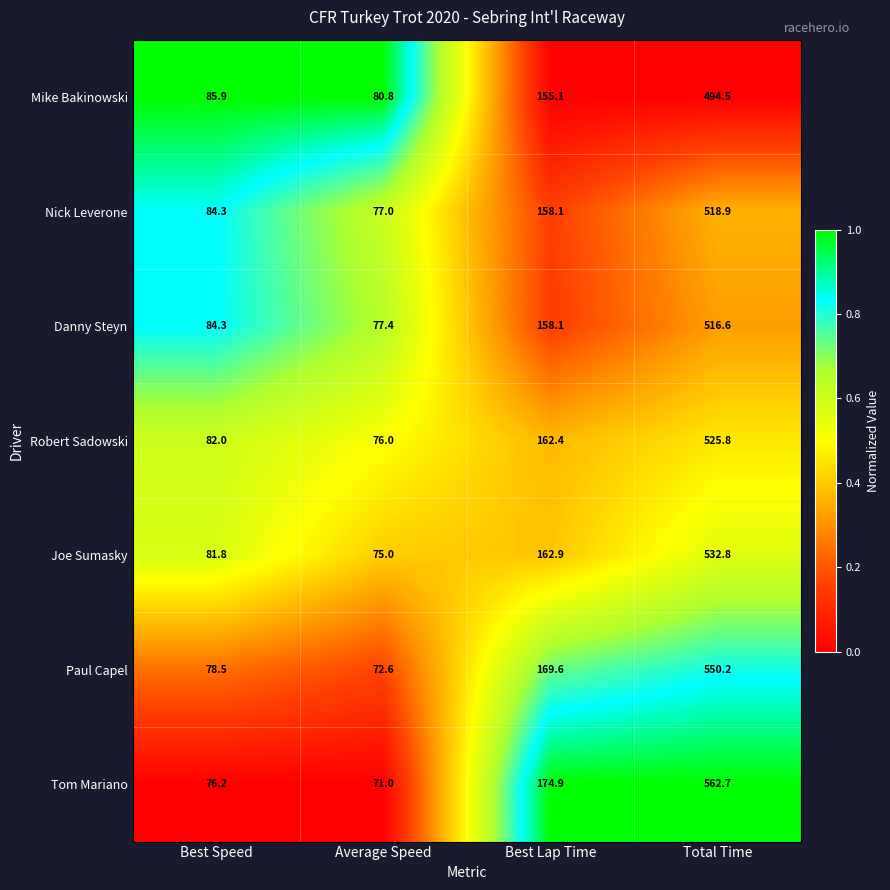

What is the difference between the highest and lowest values at Average Speed?

9.8